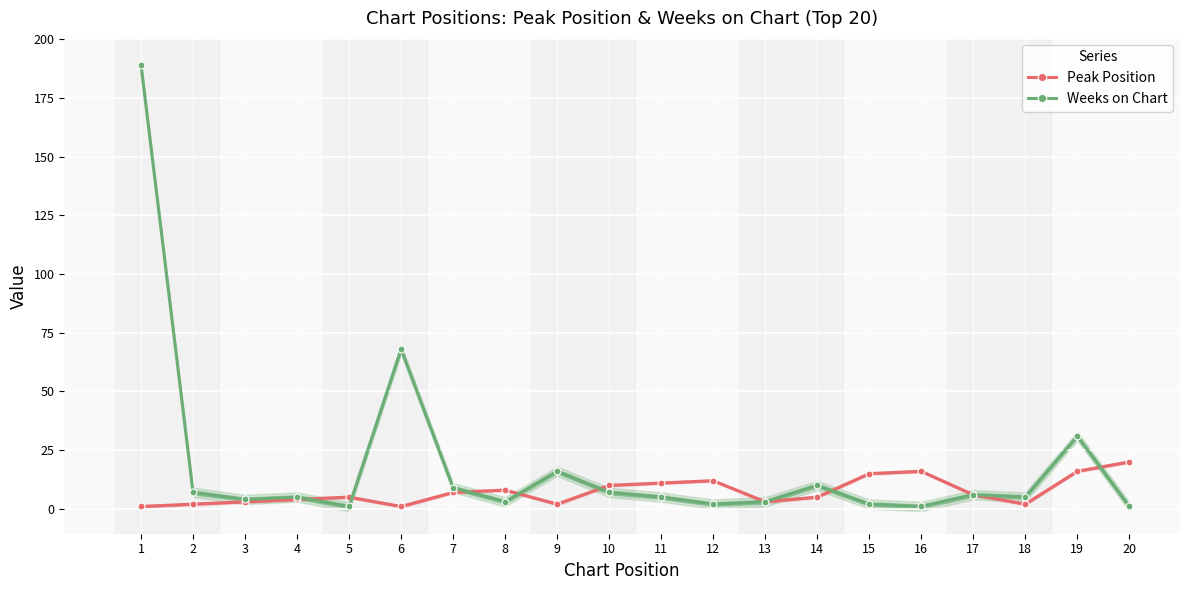

At which category is the sum across all series the highest?

1